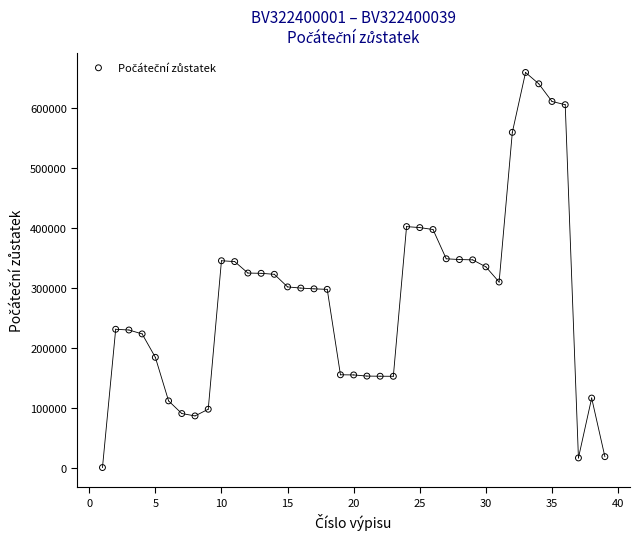

What is the range of X values (max minus min)?

38.0